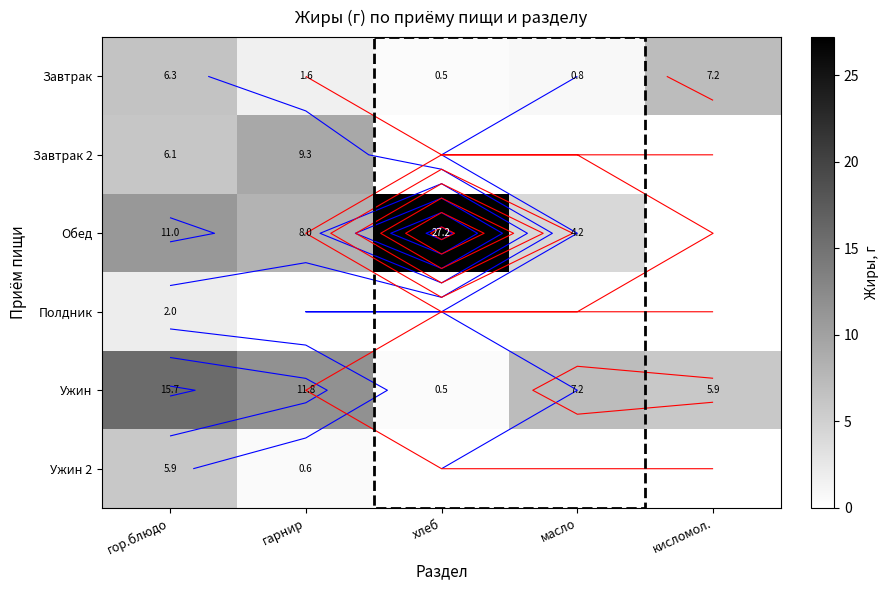

What value does the Ужин series have at гор.блюдо?

15.7